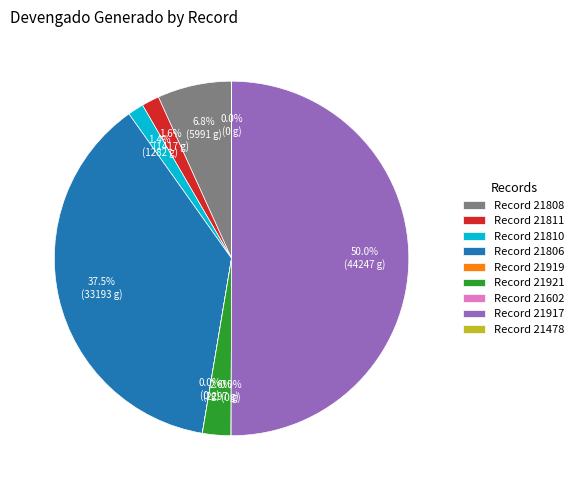

Does 21478 represent more than half of the total?

No